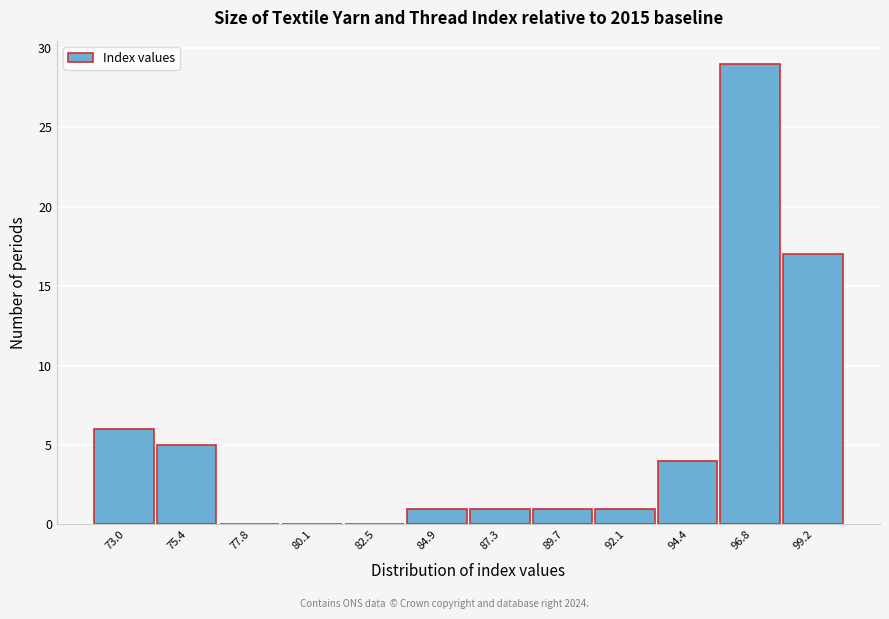

Reading left to right, transcribe this chart: for each bar, give the range it covers on the x-axis and its height. Neither the bar edges nor the heights are printed on the chart, so give them approximately, as read against the axes.

72.0 to 74.0: 6
74.0 to 76.5: 5
76.5 to 79.0: 0
79.0 to 81.5: 0
81.5 to 83.5: 0
83.5 to 86.0: 1
86.0 to 88.5: 1
88.5 to 91.0: 1
91.0 to 93.5: 1
93.5 to 95.5: 4
95.5 to 98.0: 29
98.0 to 100.5: 17